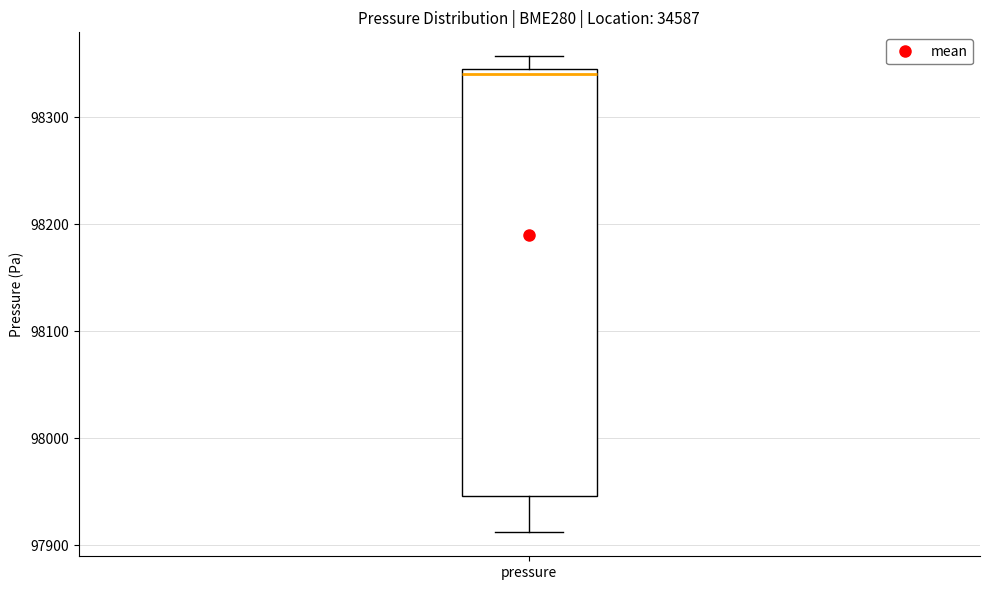

Transcribe this box plot: give where the median line is, the range the box spans, and where the two whiskers end, as read against the y-axis. The values are not printed on the chart, so give them approximately, as read against the axis.

median 98340 (just below the box's upper edge), box 97950 to 98340, whiskers 97910 to 98360